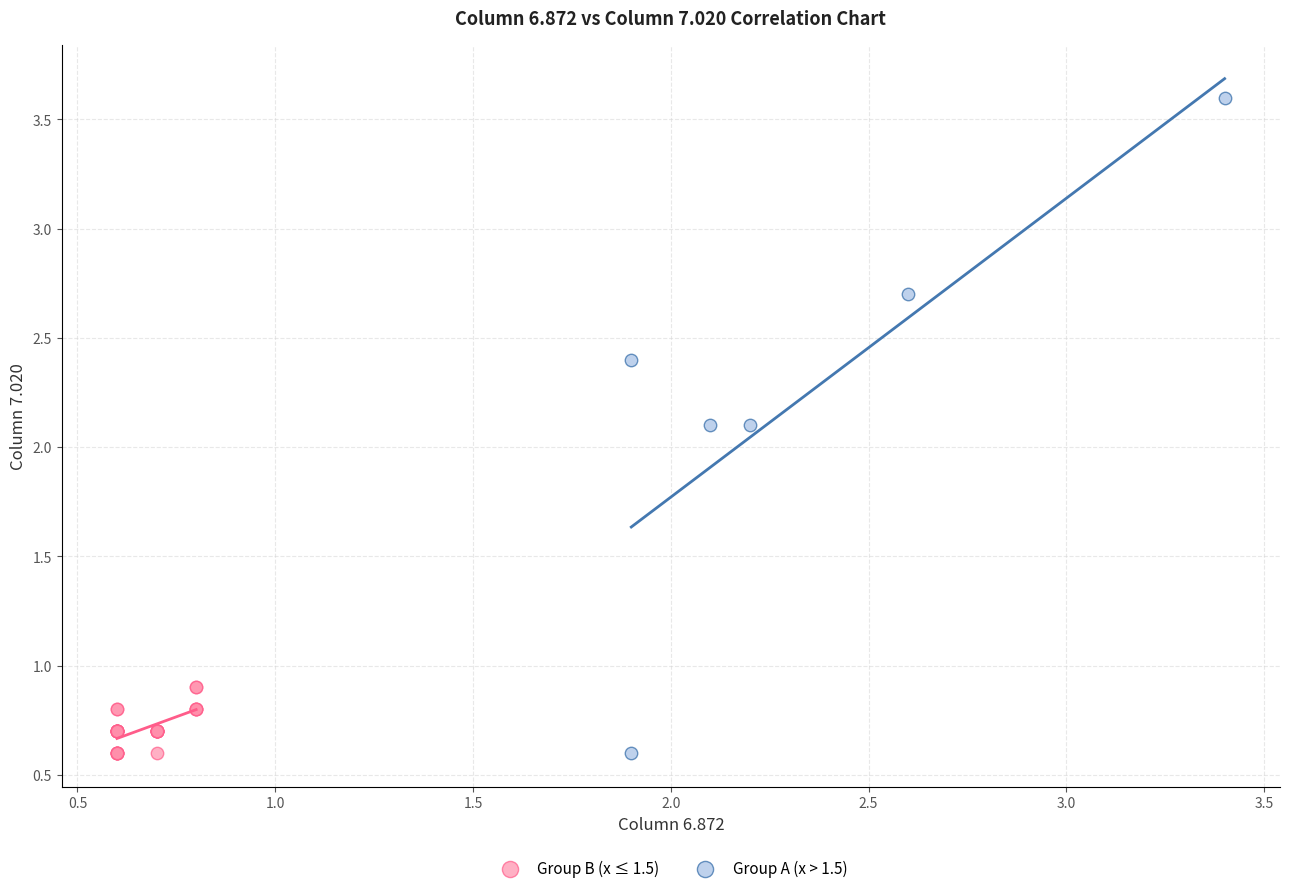

Which series reaches the maximum Y coordinate?

Group A (x > 1.5)